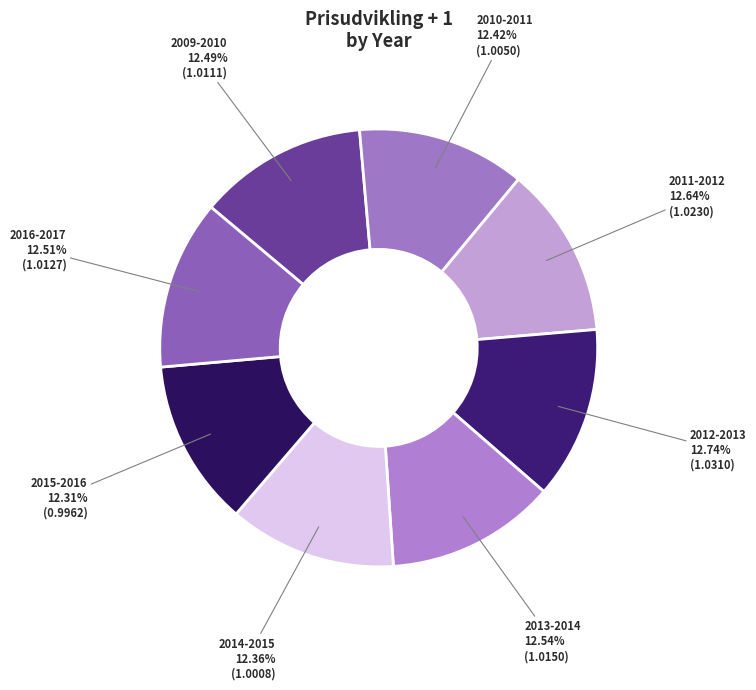

How many segments does this pie chart have?

8